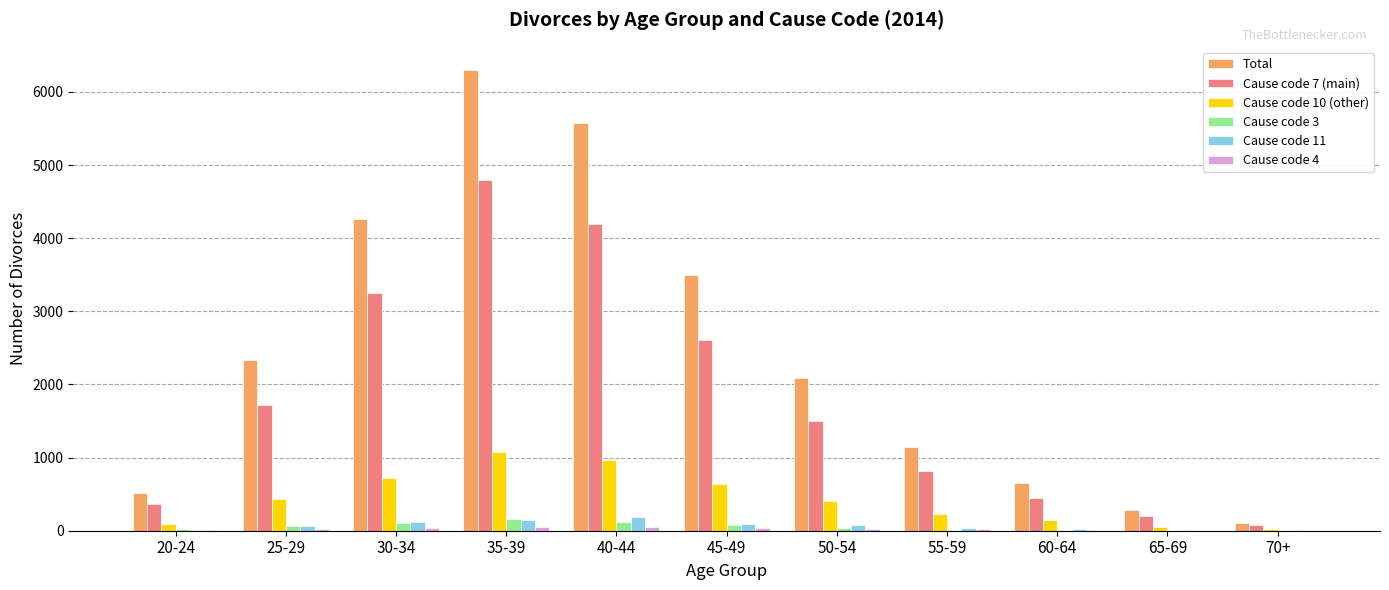

Are the bars horizontal?

No